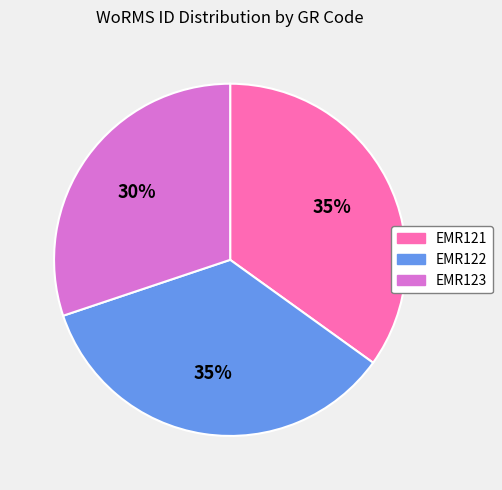

To the nearest percent, what is the average slice percentage?

33%